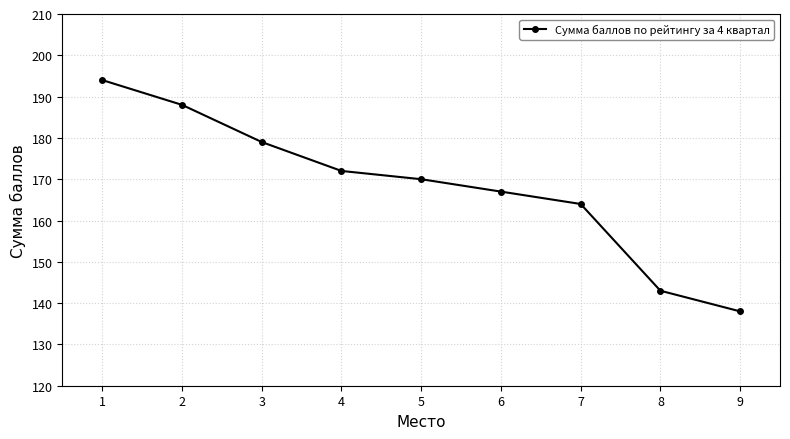

What is the approximate value at 6, to the nearest 5?

165